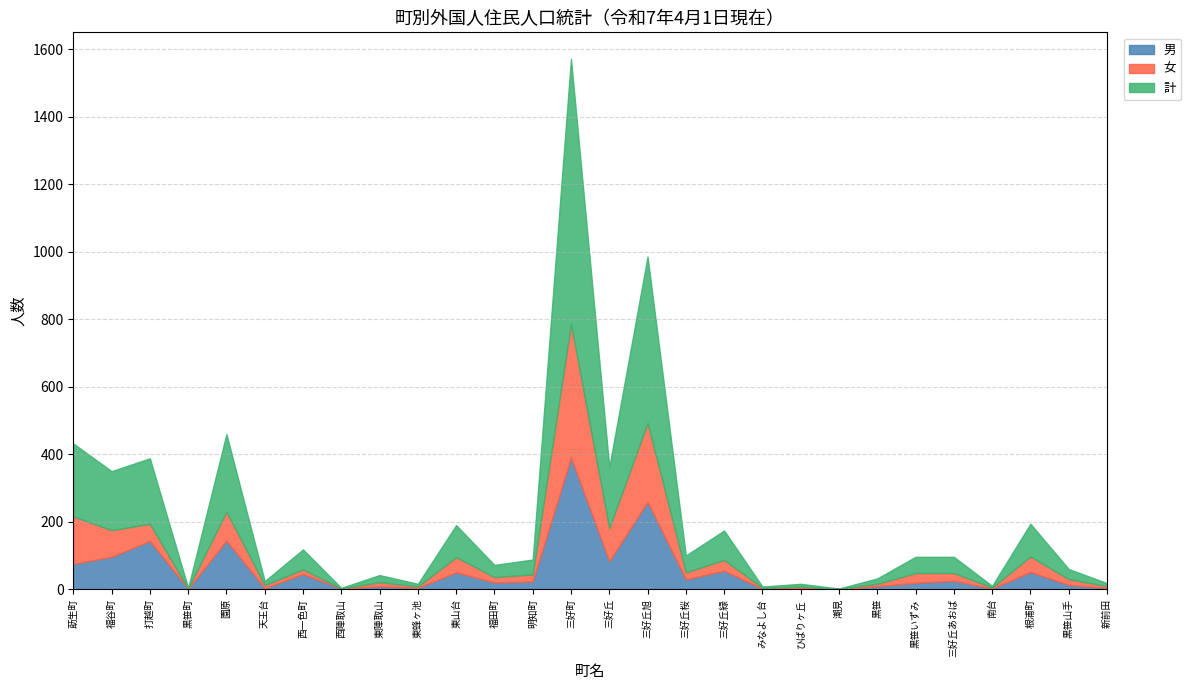

Reading left to right, list all the values displayed in this chart.

男: 莇生町=75	福谷町=96	打越町=143	黒笹町=1	園原=144	天王台=3	西一色町=45	西陣取山=2	東陣取山=9	東蜂ヶ池=4	東山台=50	福田町=20	明知町=23	三好町=390	三好丘=83	三好丘旭=259	三好丘桜=29	三好丘緑=55	みなよし台=1	ひばりヶ丘=4	潮見=0	黒笹=9	黒笹いずみ=19	三好丘あおば=25	南台=2	根浦町=51	黒笹山手=13	新前田=4
女: 莇生町=141	福谷町=79	打越町=51	黒笹町=1	園原=86	天王台=9	西一色町=14	西陣取山=0	東陣取山=12	東蜂ヶ池=4	東山台=45	福田町=16	明知町=21	三好町=396	三好丘=98	三好丘旭=234	三好丘桜=21	三好丘緑=32	みなよし台=3	ひばりヶ丘=4	潮見=1	黒笹=7	黒笹いずみ=29	三好丘あおば=23	南台=3	根浦町=46	黒笹山手=17	新前田=5
計: 莇生町=216	福谷町=175	打越町=194	黒笹町=2	園原=230	天王台=12	西一色町=59	西陣取山=2	東陣取山=21	東蜂ヶ池=8	東山台=95	福田町=36	明知町=44	三好町=786	三好丘=181	三好丘旭=493	三好丘桜=50	三好丘緑=87	みなよし台=4	ひばりヶ丘=8	潮見=1	黒笹=16	黒笹いずみ=48	三好丘あおば=48	南台=5	根浦町=97	黒笹山手=30	新前田=9